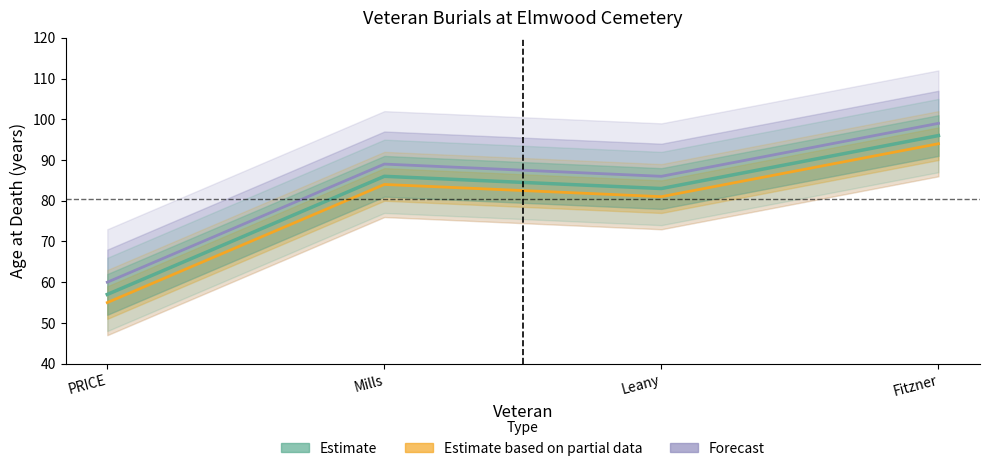

True or false: Estimate based on partial data has a value of 53 at Mills.

False